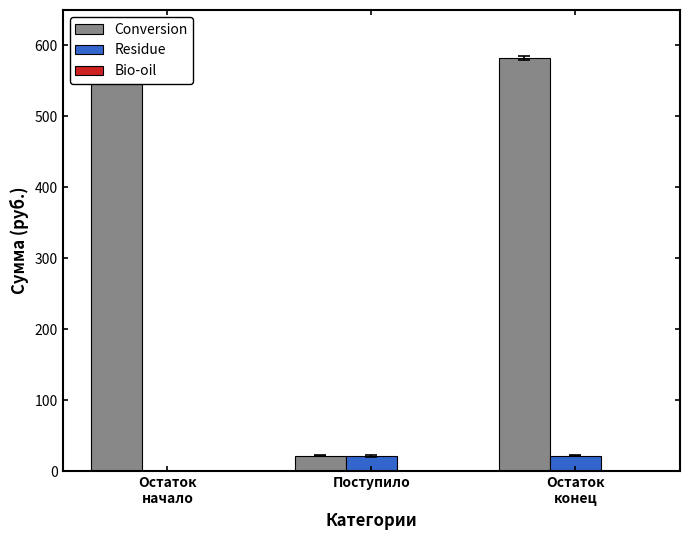

What is the maximum value shown in the chart?

582.7